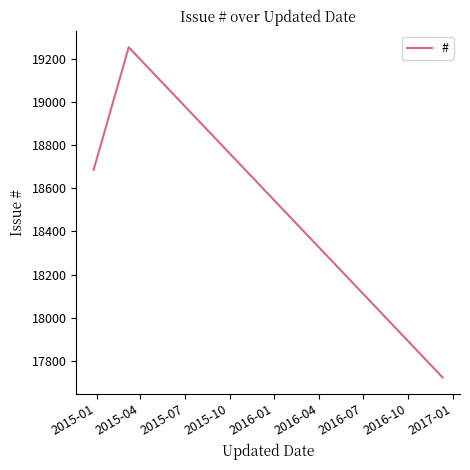

What is the difference between the second highest and minimum values?

961